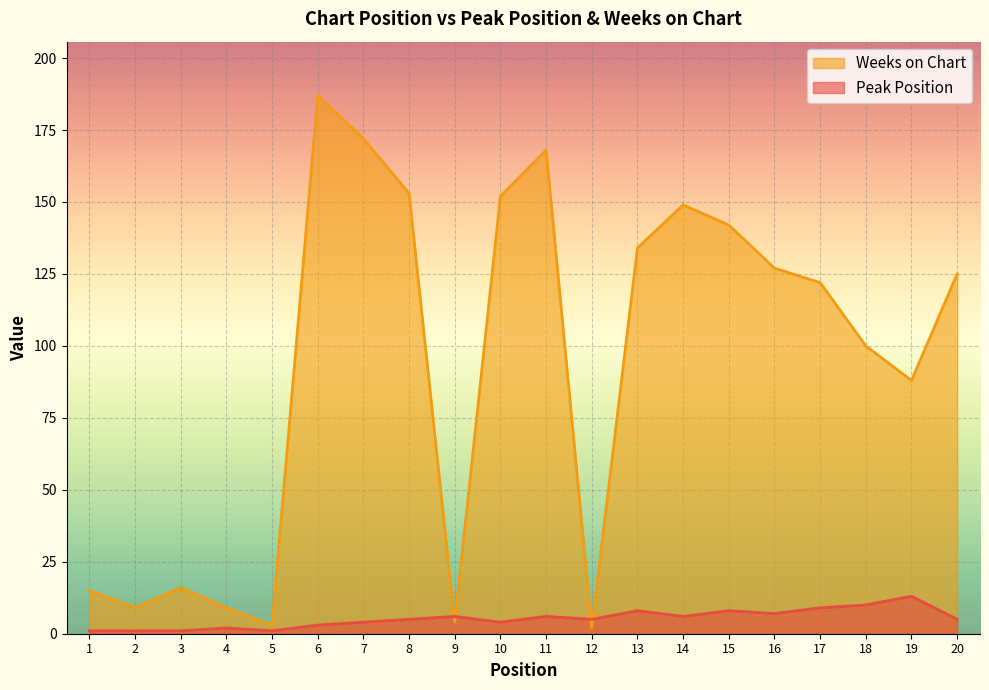

Where is the first local maximum for Weeks on Chart?

3